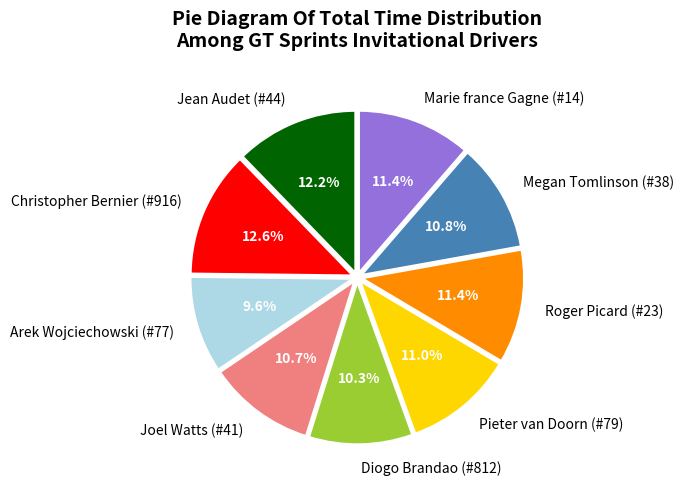

True or false: Diogo Brandao (#812) accounts for 2% of the total.

False